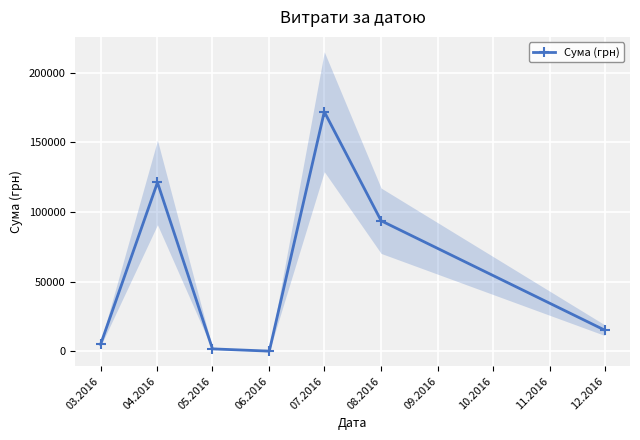

What is the approximate value at 08.2016?

93755.5